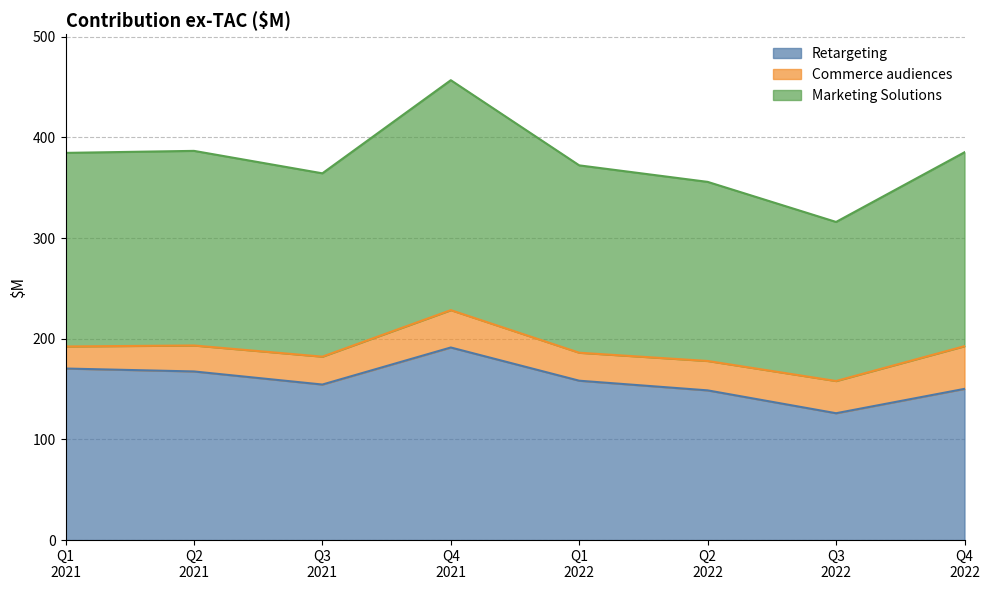

What is the lowest value of the Retargeting series?

126.0